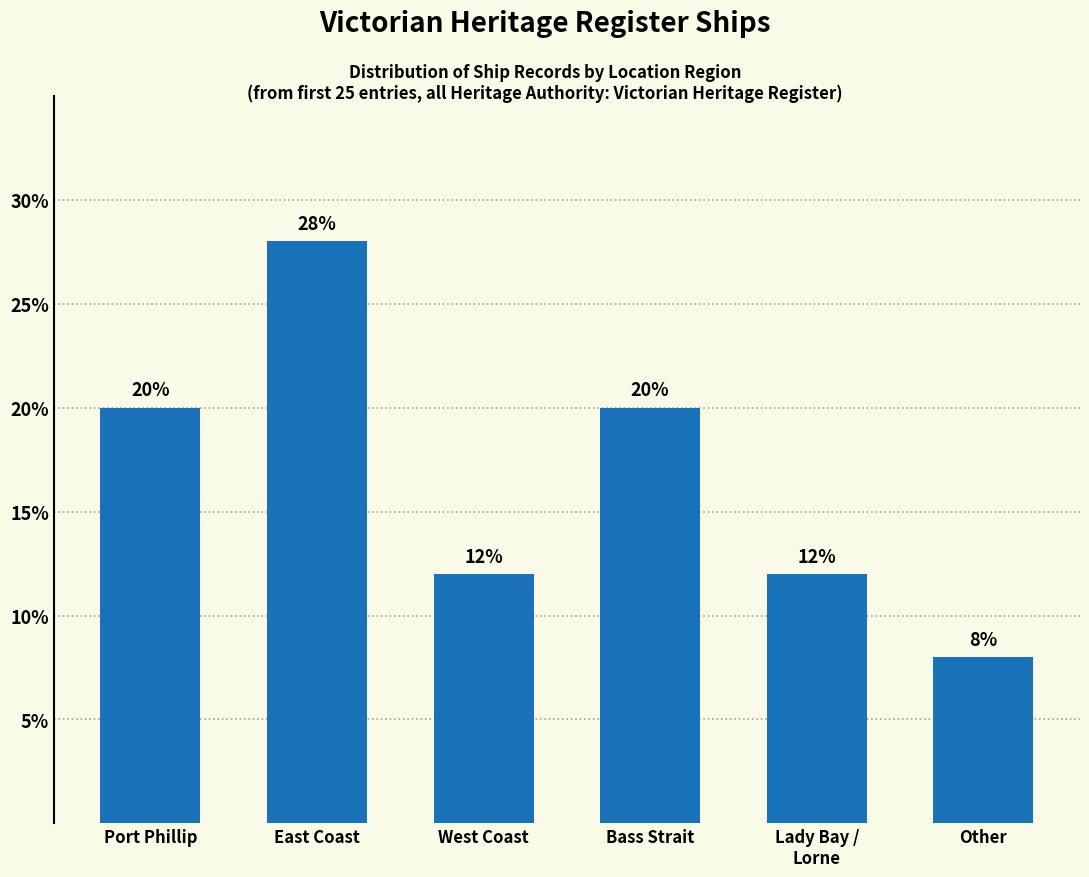

Reading left to right, what are all the values shown in this chart?

20.0	28.0	12.0	20.0	12.0	8.0